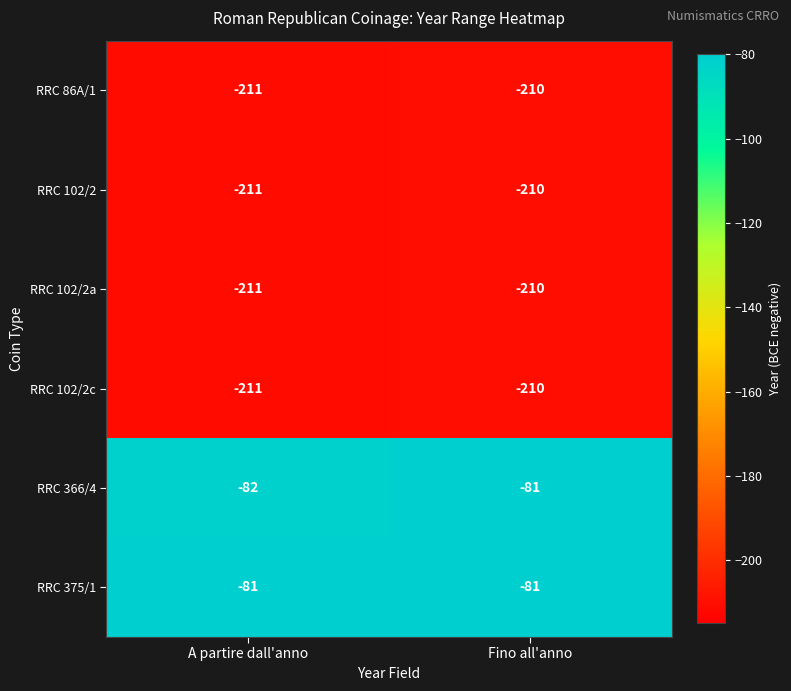

List the labels in order of RRC 86A/1 value, largest first.

Fino all'anno, A partire dall'anno